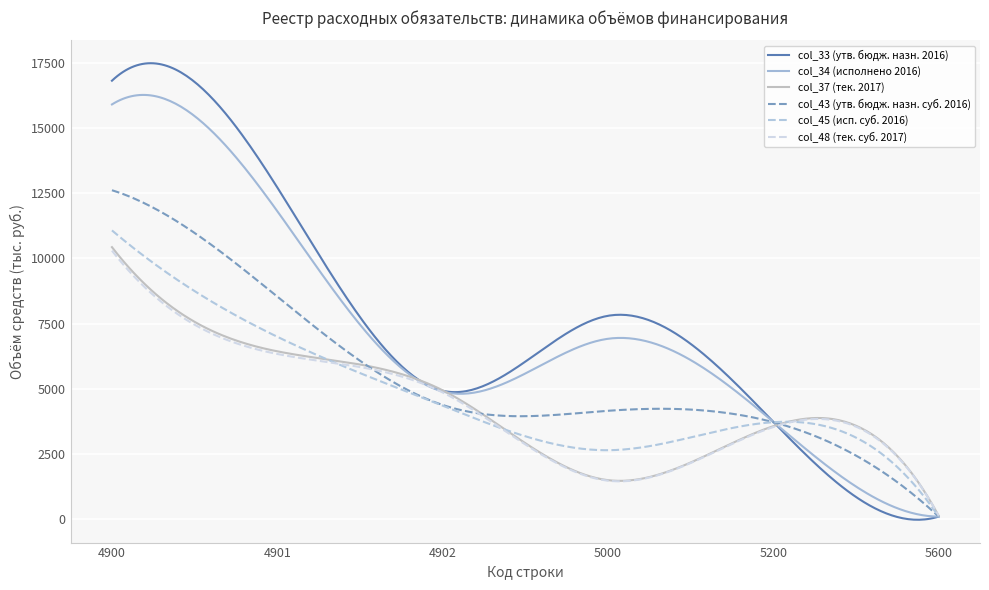

How many lines are shown in the chart?

6